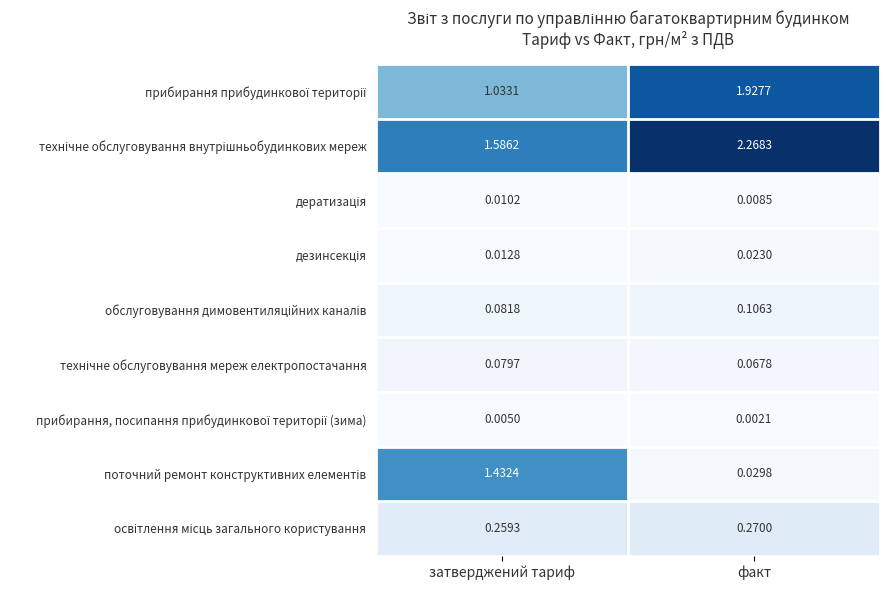

At which category is the sum across all series the highest?

факт